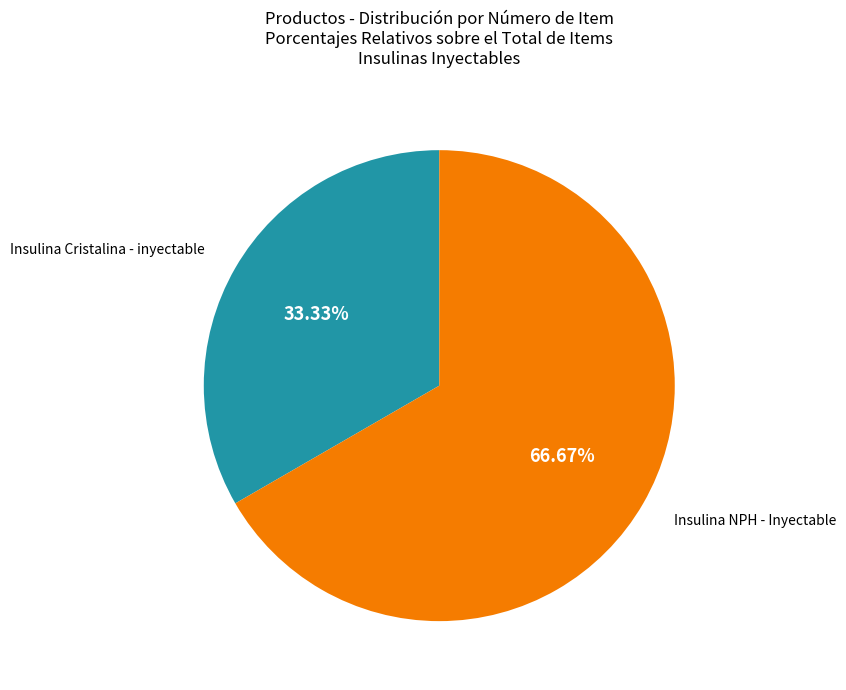

How many segments does this pie chart have?

2